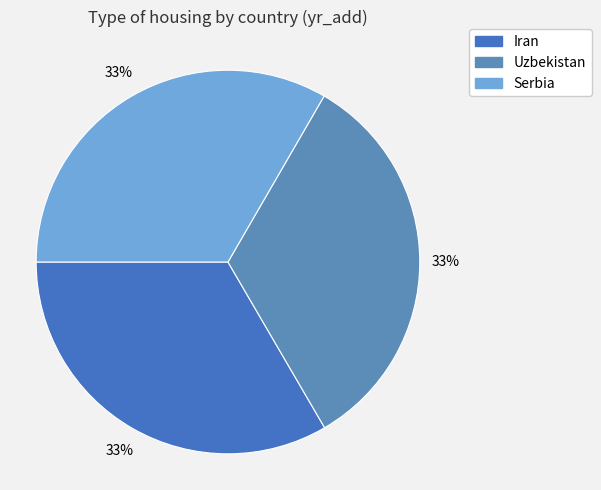

How much of the chart is everything except Uzbekistan?

66.8%